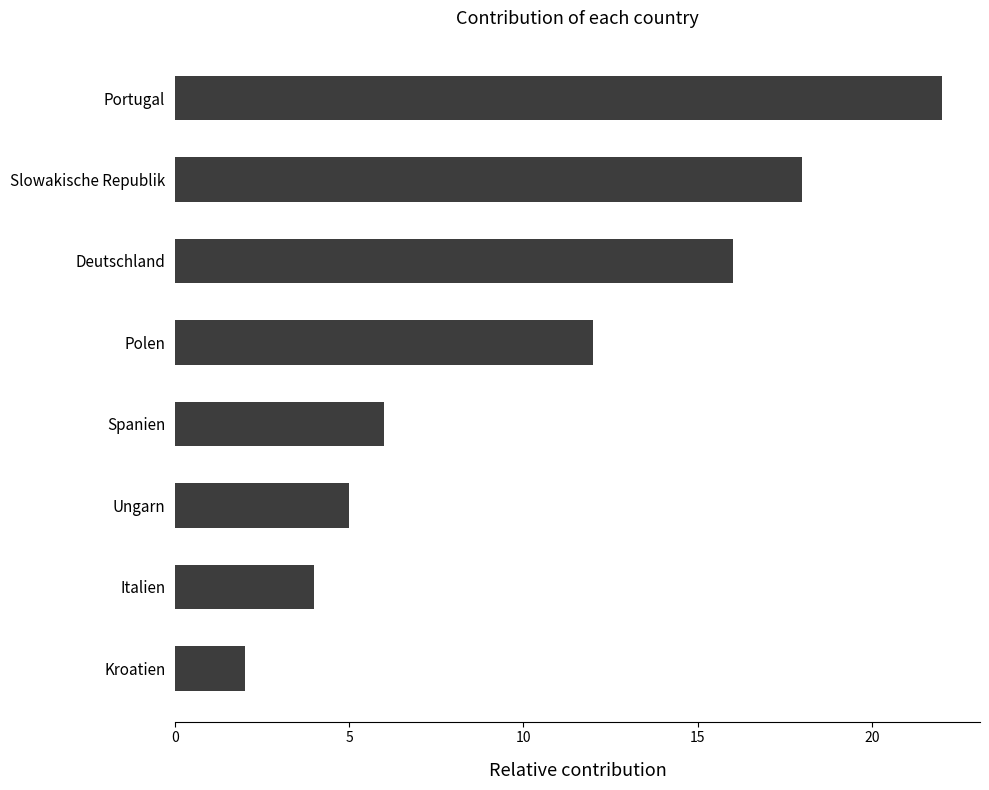

List the labels in order of value, smallest first.

Kroatien, Italien, Ungarn, Spanien, Polen, Deutschland, Slowakische Republik, Portugal